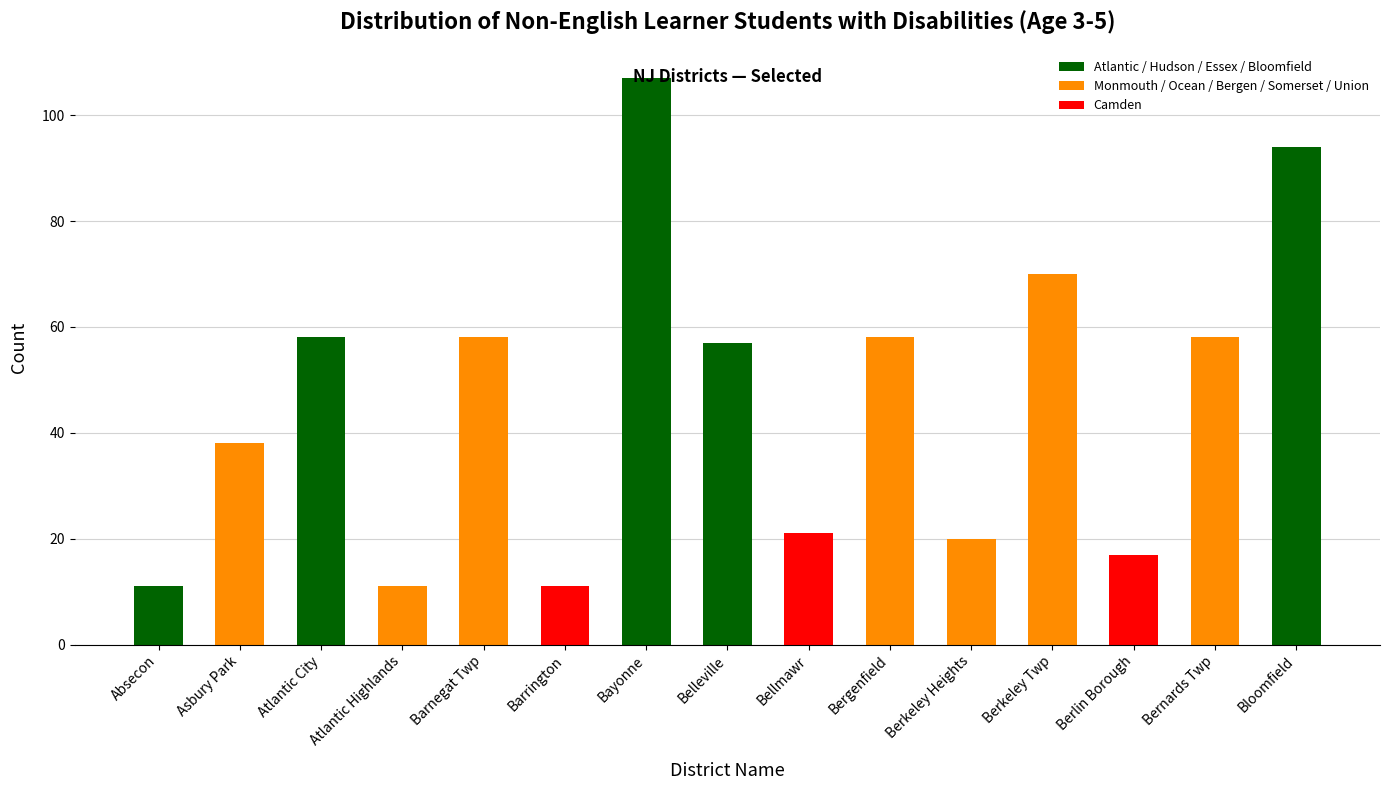

What is the difference between the values at Berlin Borough and Atlantic Highlands?

6